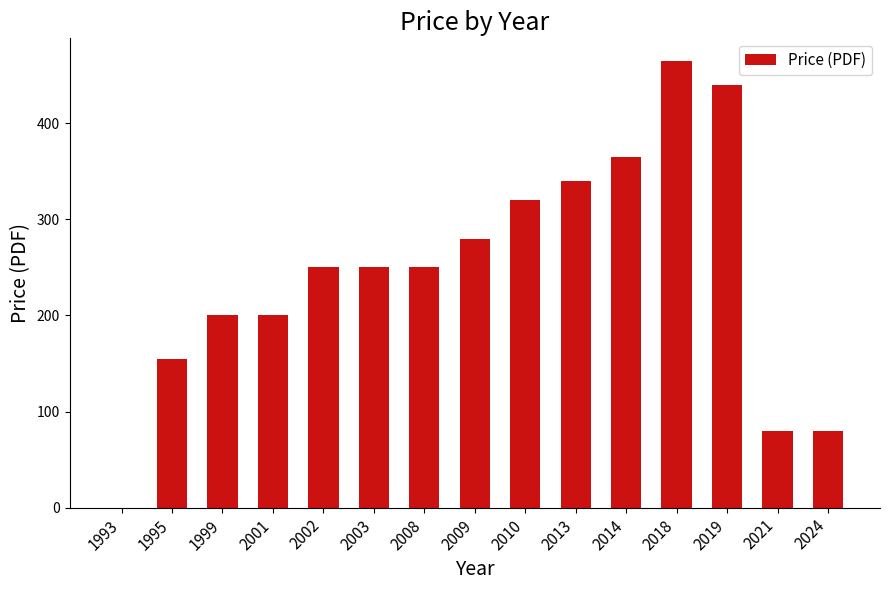

Reading left to right, transcribe all the data shown in this chart.

0	155	200	200	250	250	250	280	320	340	365	465	440	80	80